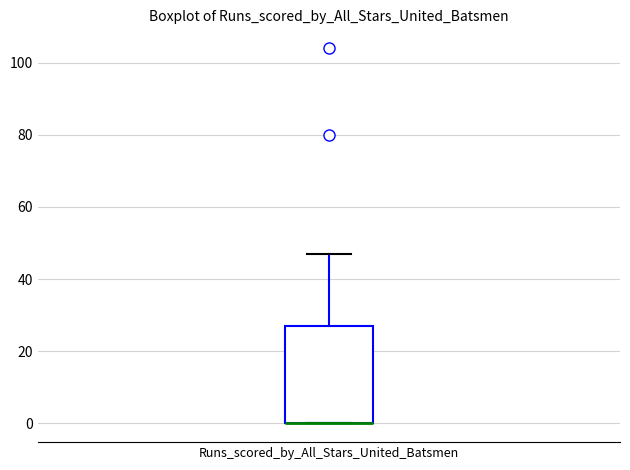

Where is the lower edge of the box for Runs_scored_by_All_Stars_United_Batsmen on the y-axis? The values are not printed on the chart, so give them approximately, as read against the axis.

0